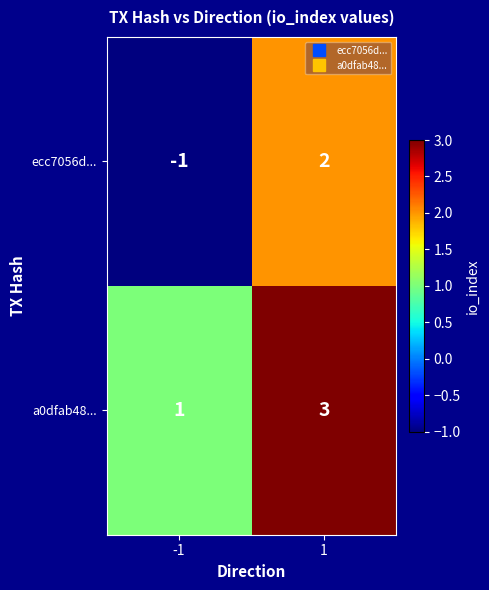

Between -1 and 1, which series saw the biggest shift?

ecc7056d...